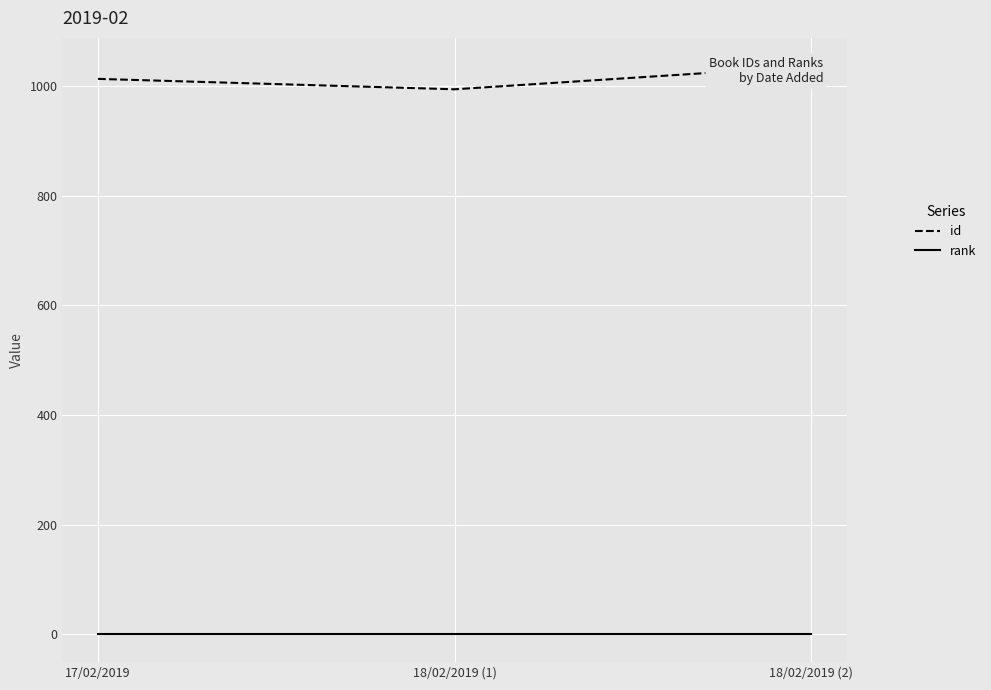

What is the value of the rank point at the 2nd from the left?

1